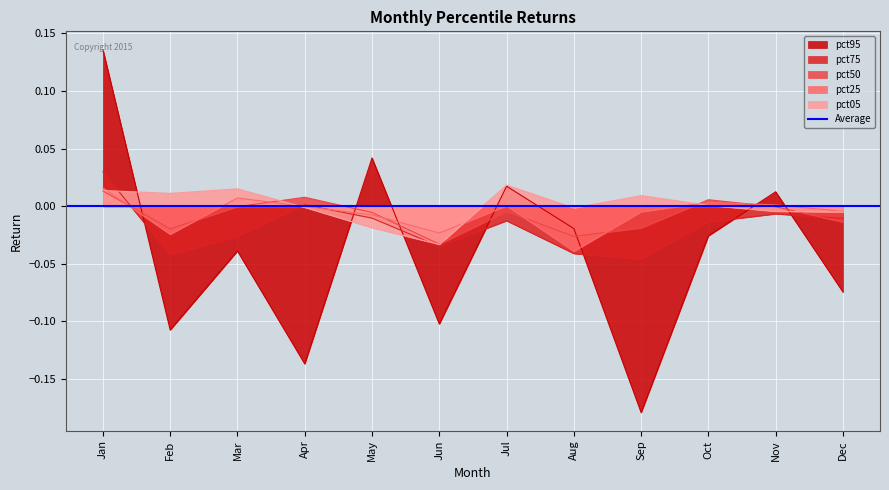

Which series ends up on top after the final intersection of pct50 and pct25?

pct25